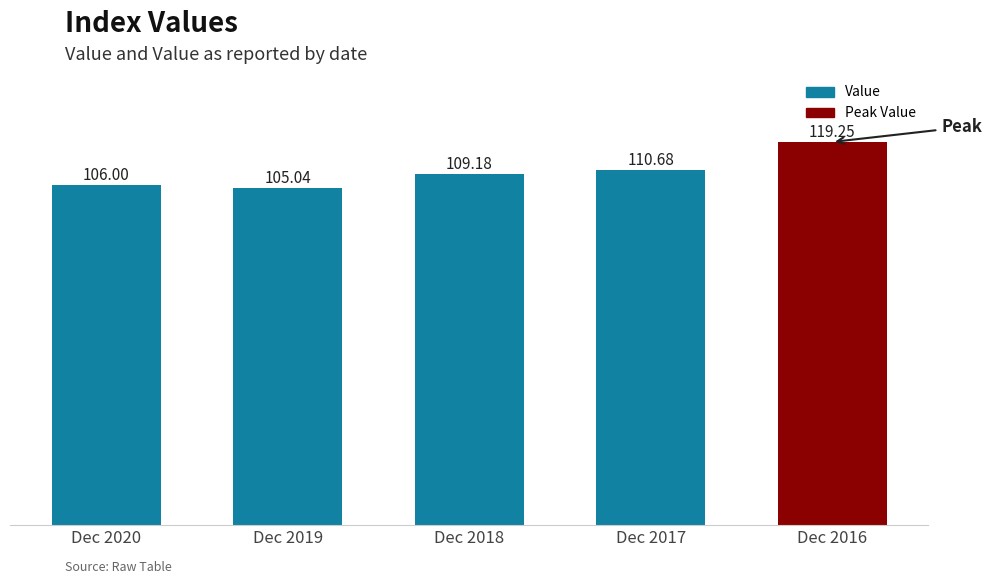

The chart shows a value of 109.2 at Dec 2018. True or false?

True